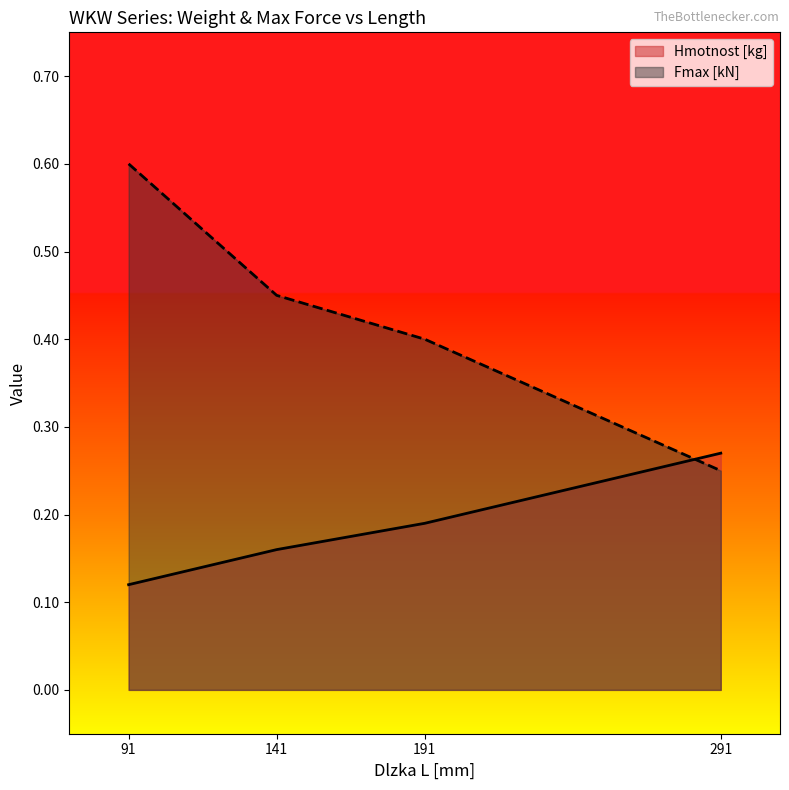

Reading right to left, transcribe all the data shown in this chart.

Hmotnost [kg]: 291=0.3	191=0.2	141=0.2	91=0.1
Fmax [kN]: 291=0.2	191=0.4	141=0.5	91=0.6